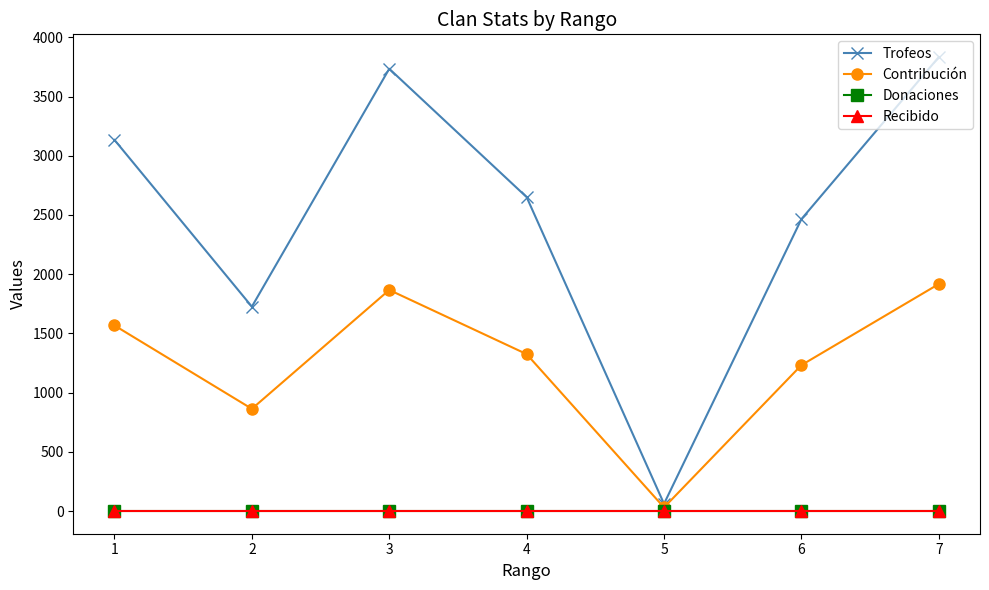

Which label corresponds to the smallest value in the chart?

1